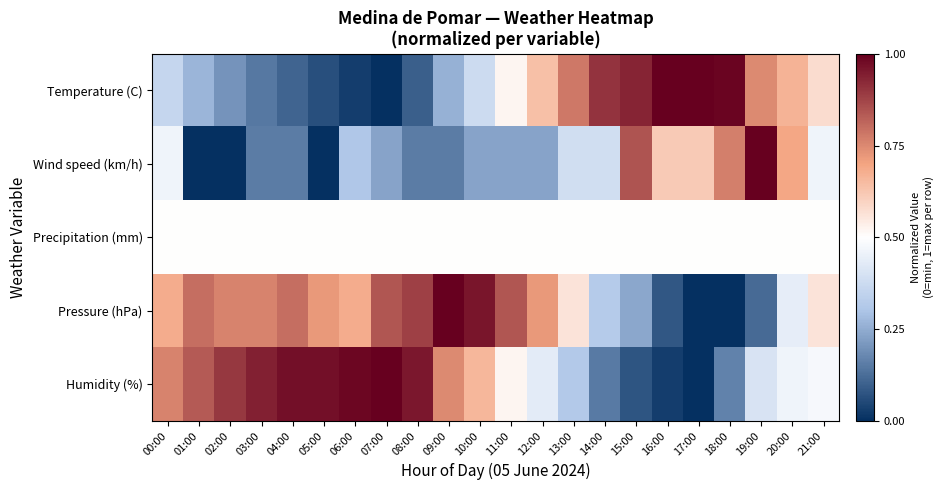

At 00:00, list the series in order from largest to smallest.

Humidity (%), Pressure (hPa), Precipitation (mm), Wind speed (km/h), Temperature (C)